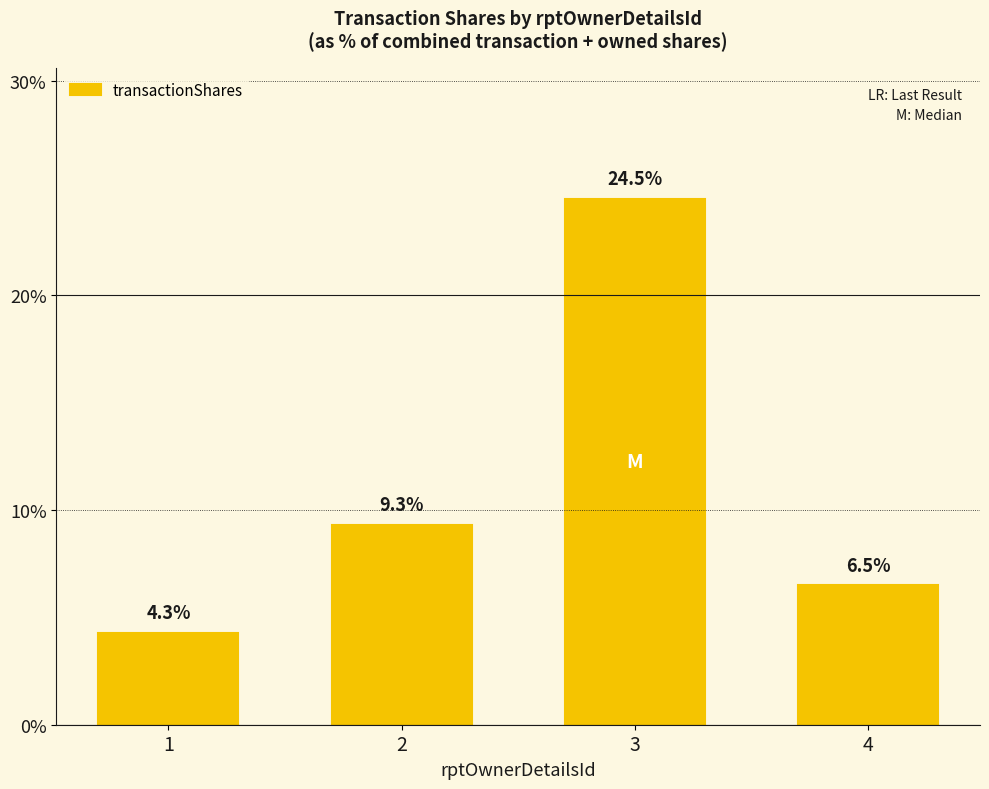

What is the sum of all values?

44.6